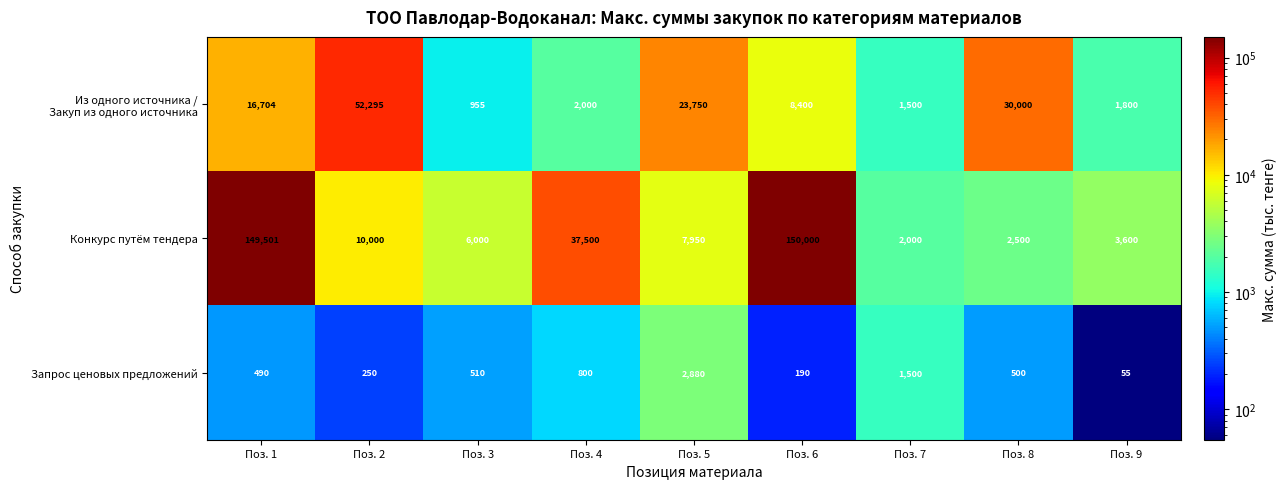

Which series changed the most between Поз. 3 and Поз. 4?

Конкурс путём тендера